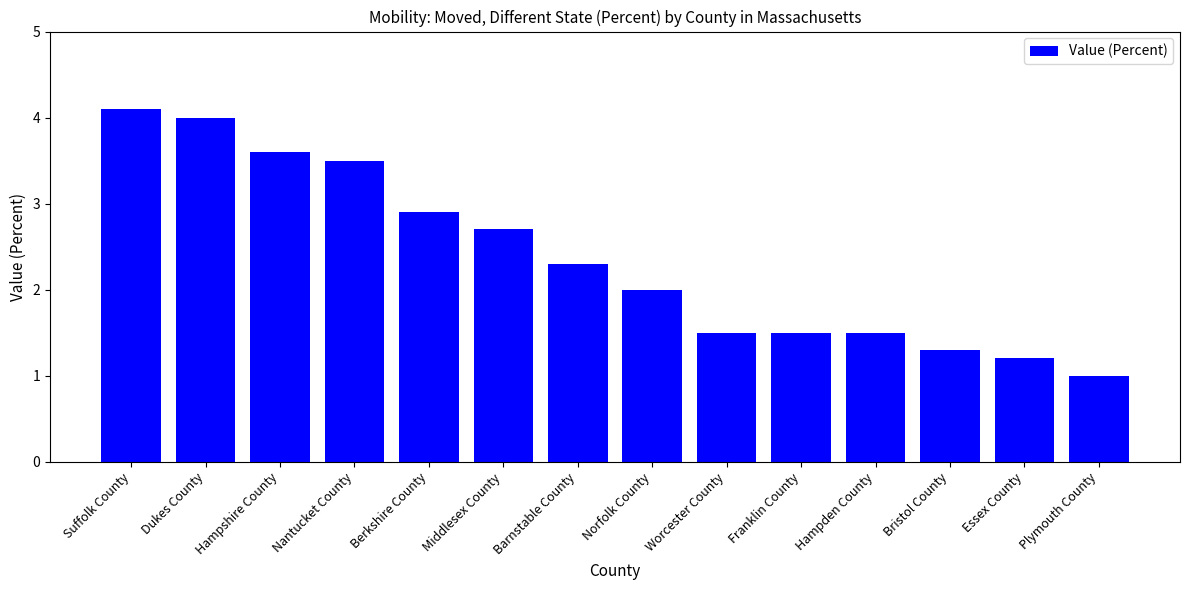

Where does the data first go above 2?

Suffolk County